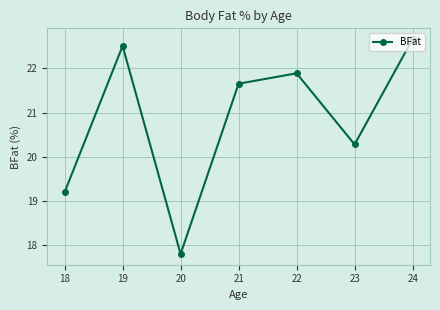

Where is the first local maximum?

19